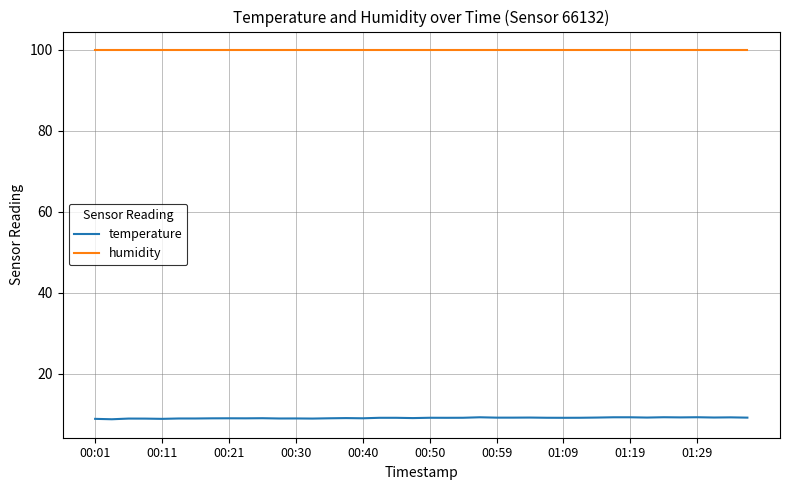

List the series in order of their overall mean, highest first.

humidity, temperature